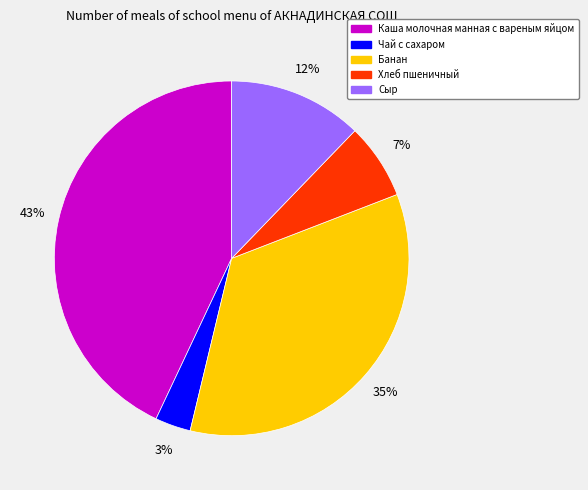

Is the sum of Чай с сахаром and Хлеб пшеничный greater than half?

No